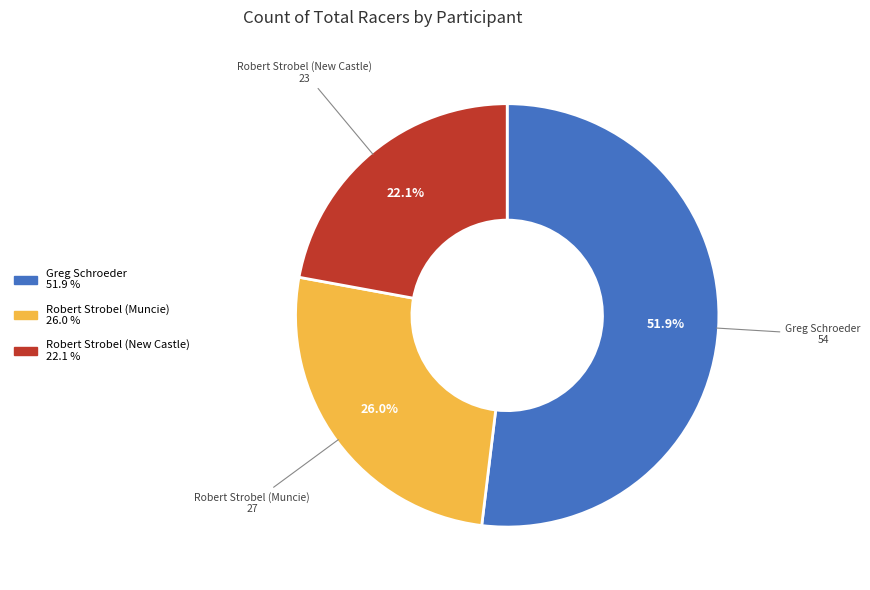

What is the largest slice in the pie chart?

Greg Schroeder